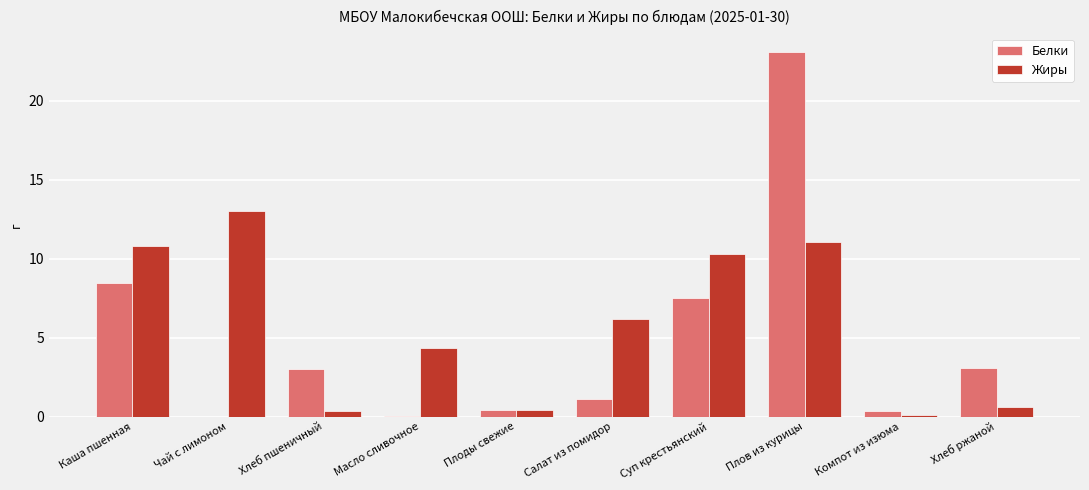

What is the sum of the Жиры values at Чай с лимоном and Суп крестьянский?

23.3